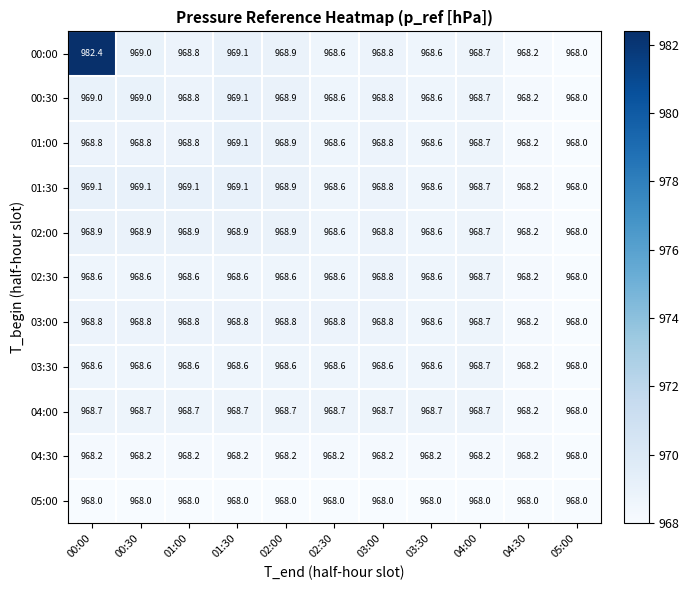

True or false: 01:00 has a value of 1459.9 at 00:30.

False